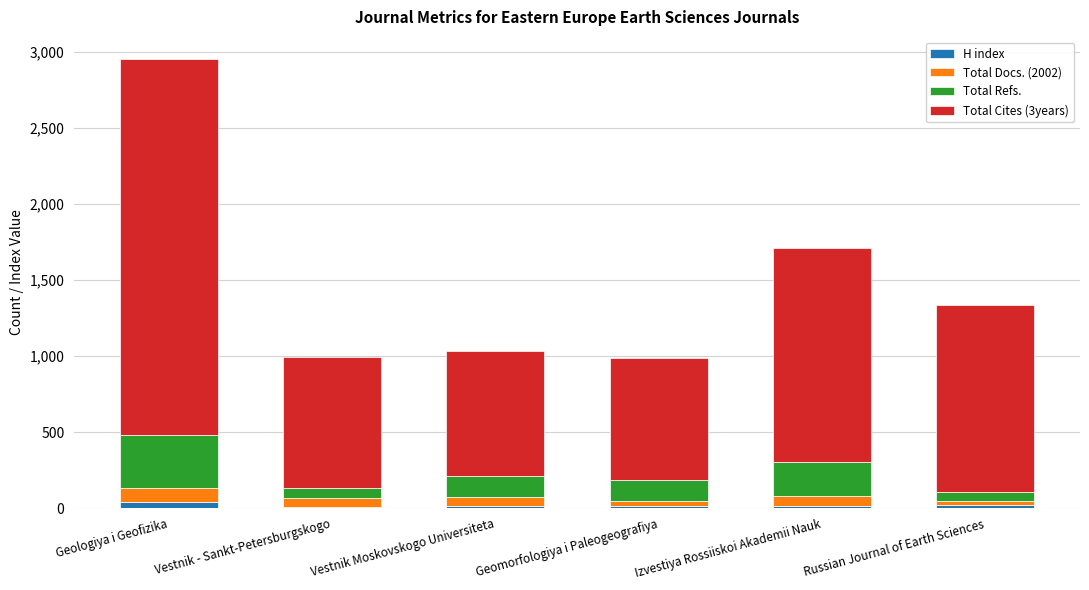

Count the number of data series in this chart.

4